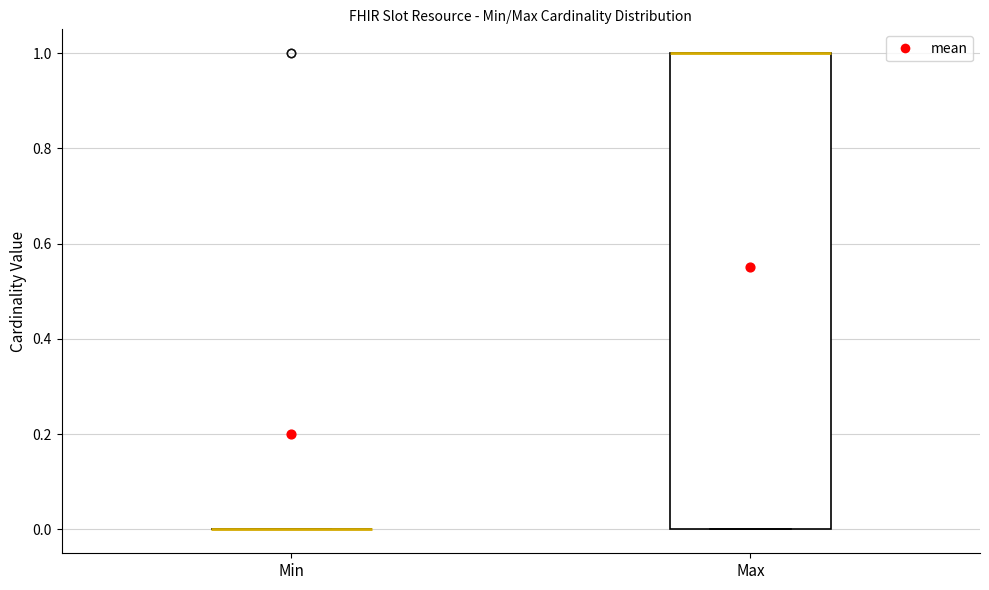

Reading left to right, read every box against the y-axis: the position of its median line, the range the box covers, and the ends of its whiskers. The values are not printed on the chart, so give them approximately, as read against the axis.

Min: box collapsed to a line at 0, whiskers 0 to 0
Max: median 1 (drawn on the box's upper edge), box 0 to 1, whiskers 0 to 1